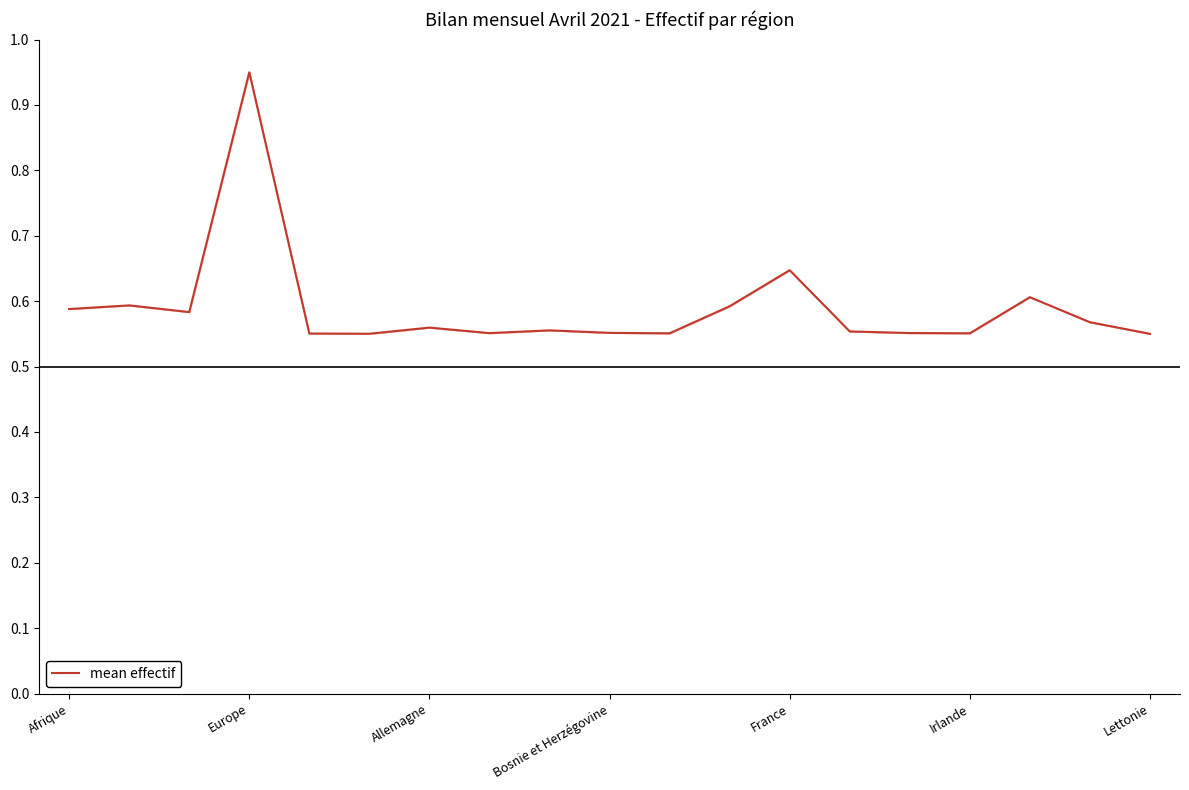

The value of mean effectif at Europe is 1.5. True or false?

False